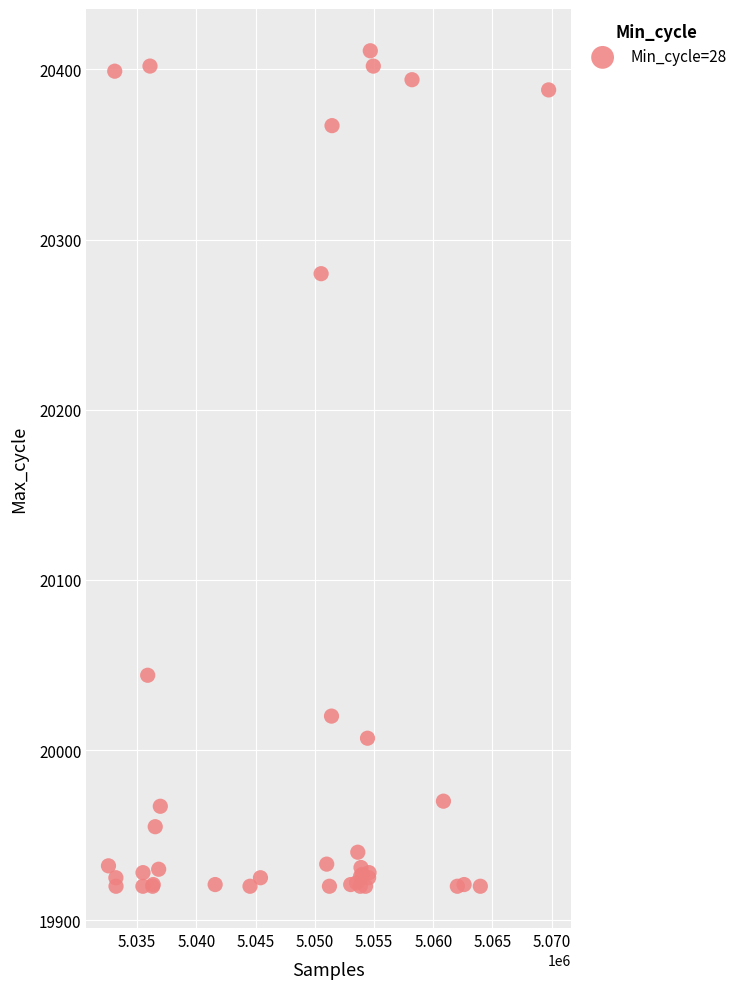

What Y value in the scatter plot is closest to 20165?

20280